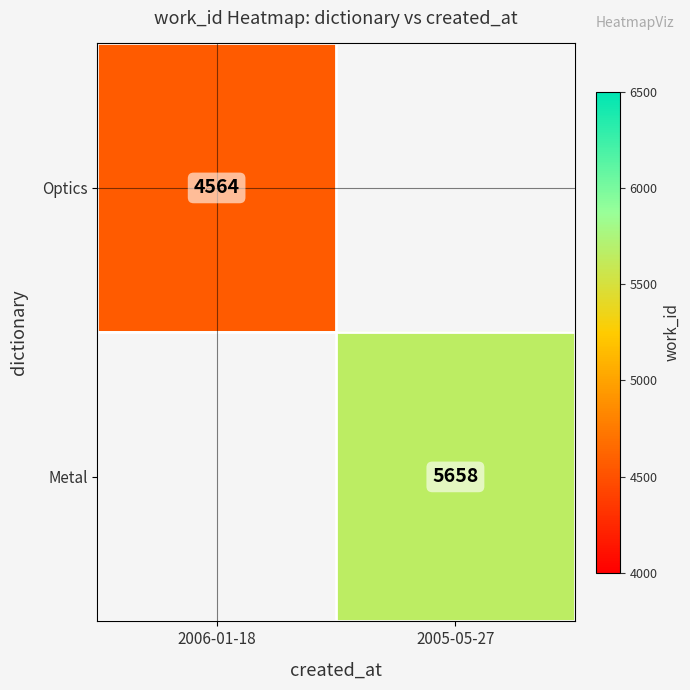

Which category has the highest value across all series?

2005-05-27